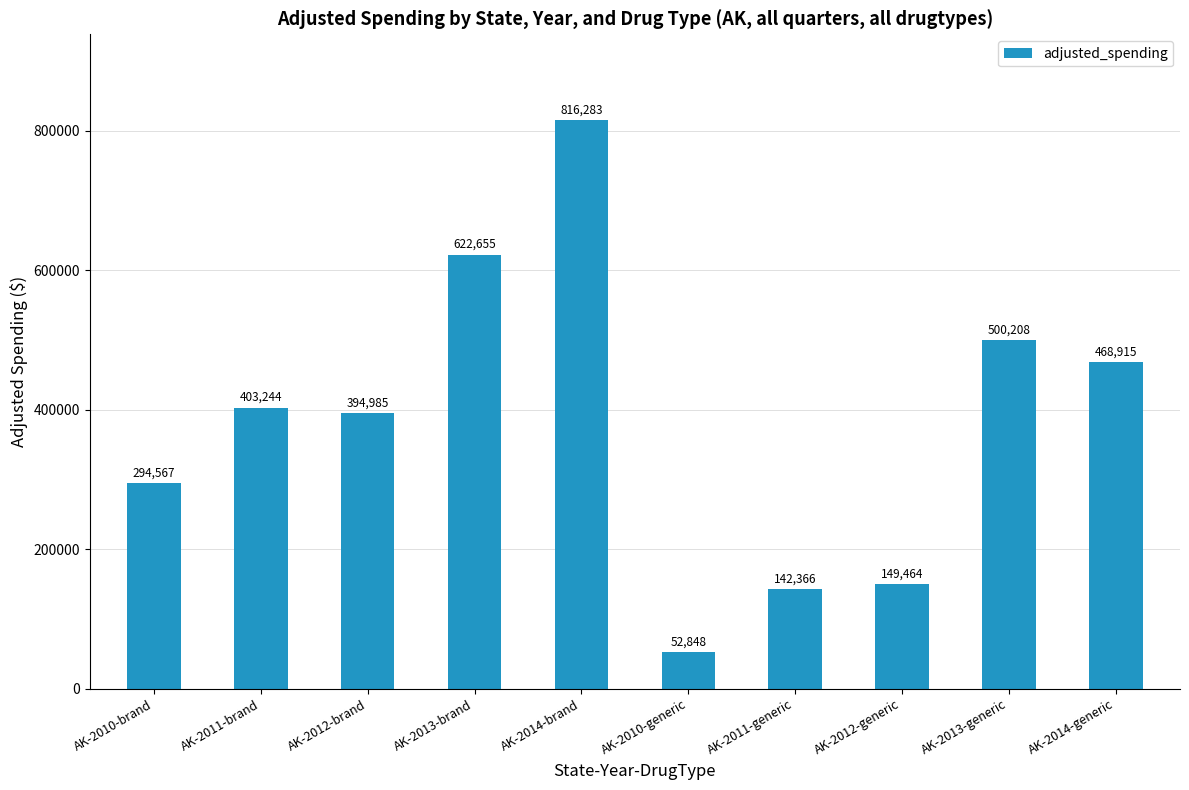

What is the minimum value shown in the chart?

52848.0